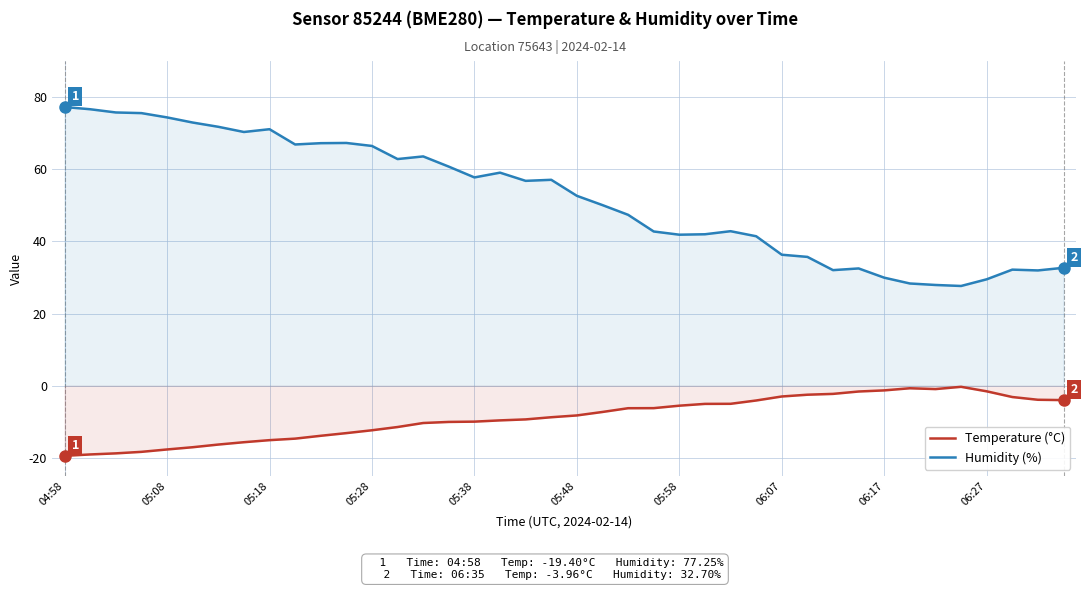

How many interior local valleys does the Humidity (%) series have?

9